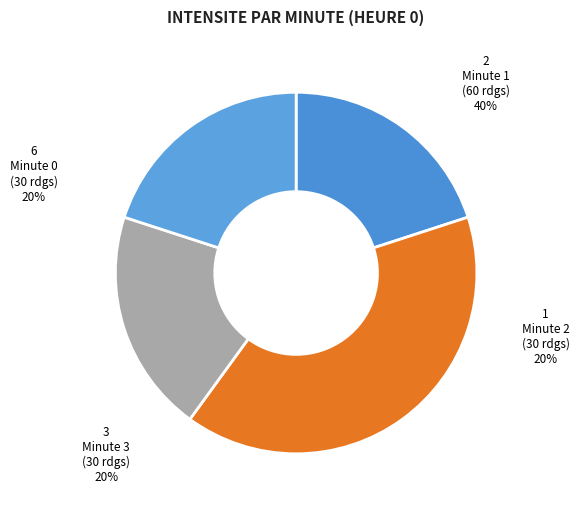

Does any single category account for the majority?

No